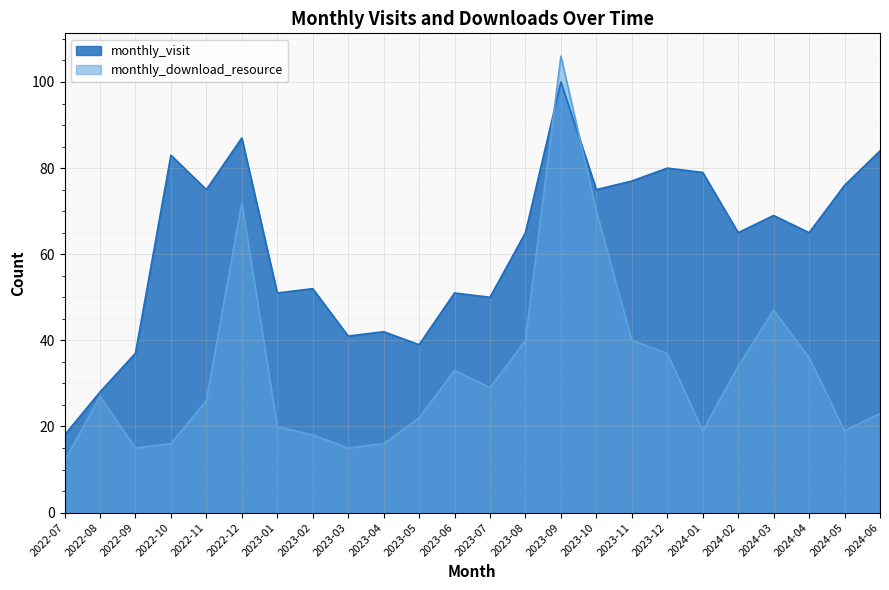

Between which two adjacent categories do monthly_visit and monthly_download_resource first intersect?

2023-08 and 2023-09